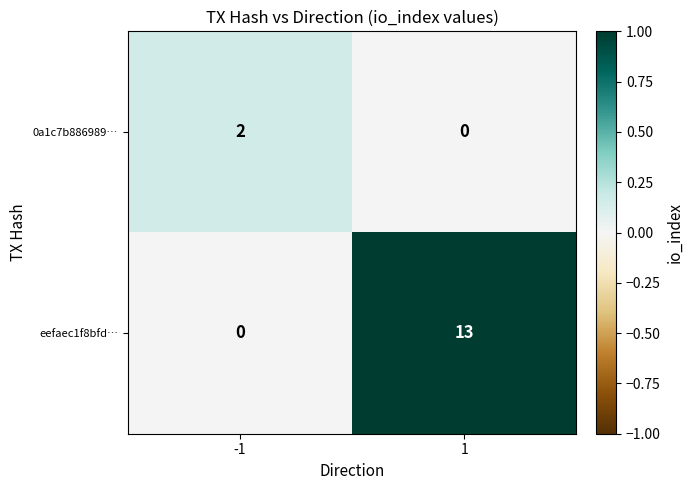

Which series has the widest spread of values?

eefaec1f8bfd…